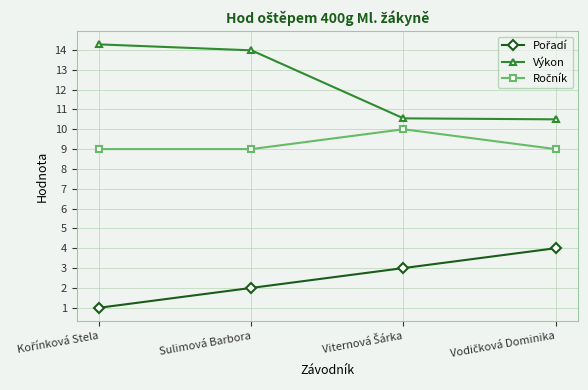

What is the label of the 2nd point from the left?

Sulimová Barbora